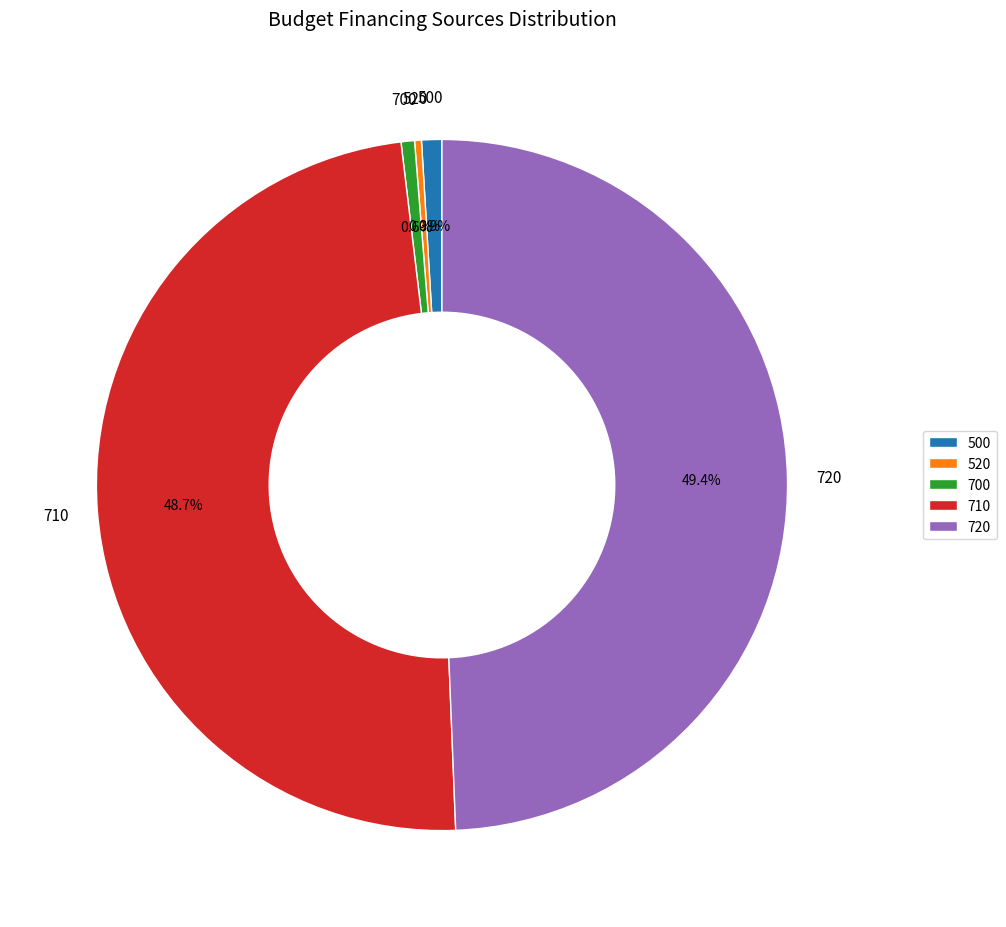

Does 710 represent more than half of the total?

No